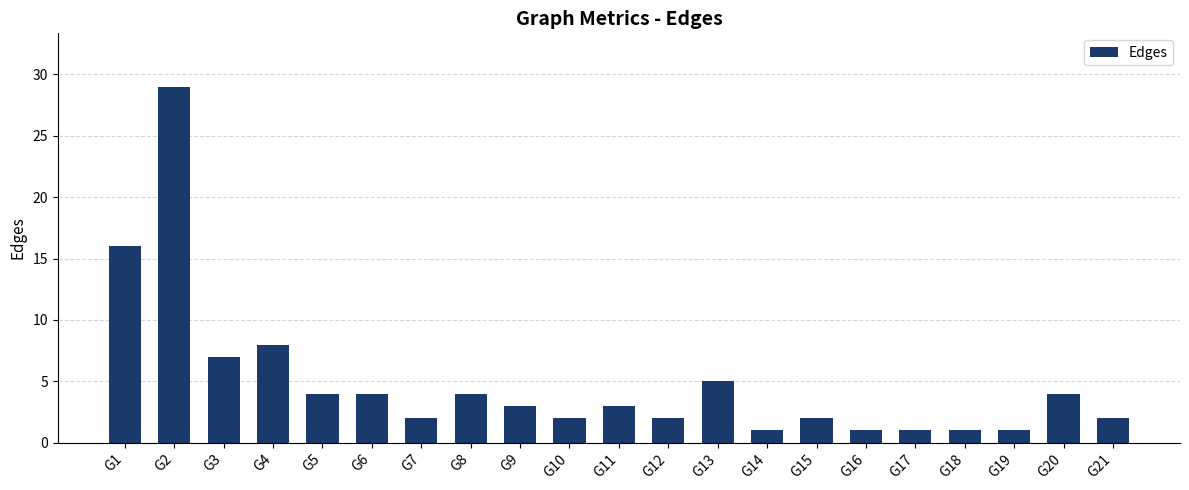

Reading left to right, extract all data points from this chart.

G1=16	G2=29	G3=7	G4=8	G5=4	G6=4	G7=2	G8=4	G9=3	G10=2	G11=3	G12=2	G13=5	G14=1	G15=2	G16=1	G17=1	G18=1	G19=1	G20=4	G21=2